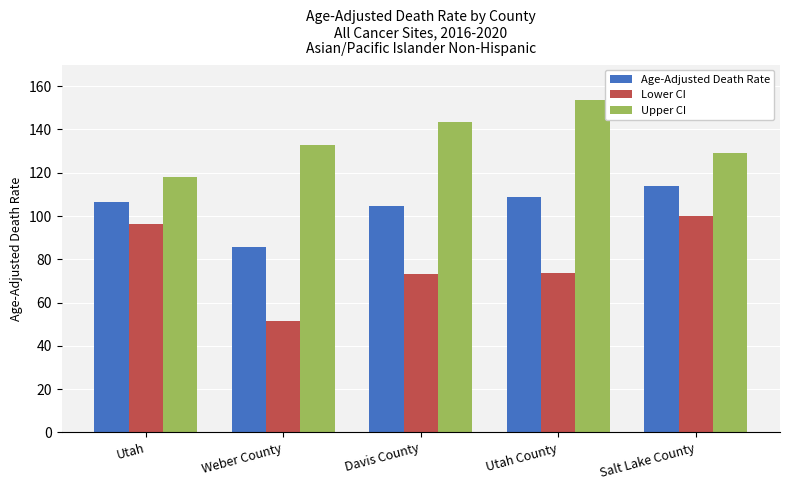

How many data points in Age-Adjusted Death Rate are above 106?

3